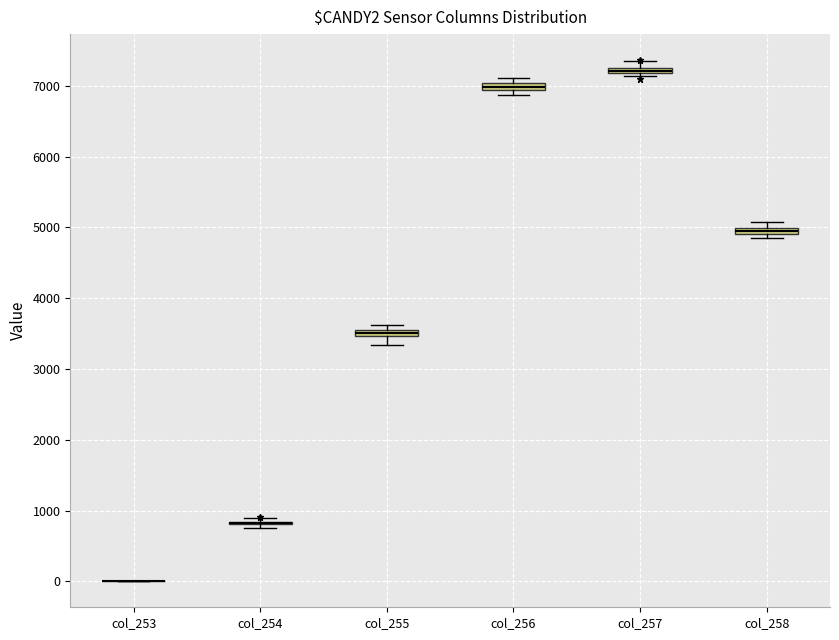

Where is the upper edge of the box for col_256 on the y-axis? The values are not printed on the chart, so give them approximately, as read against the axis.

7000